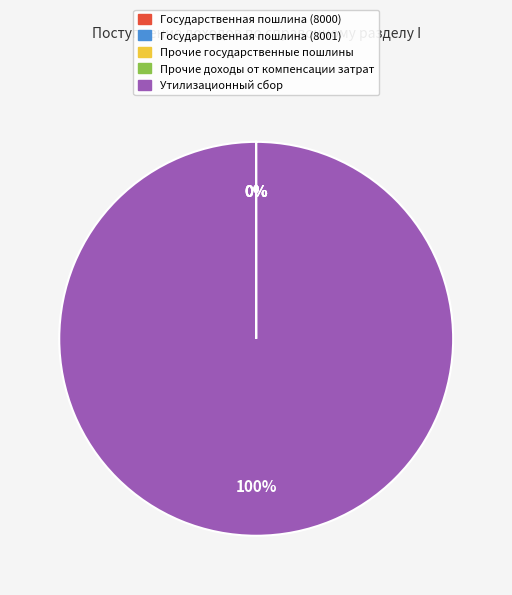

What percentage is the Утилизационный сбор slice, to the nearest percent?

100%